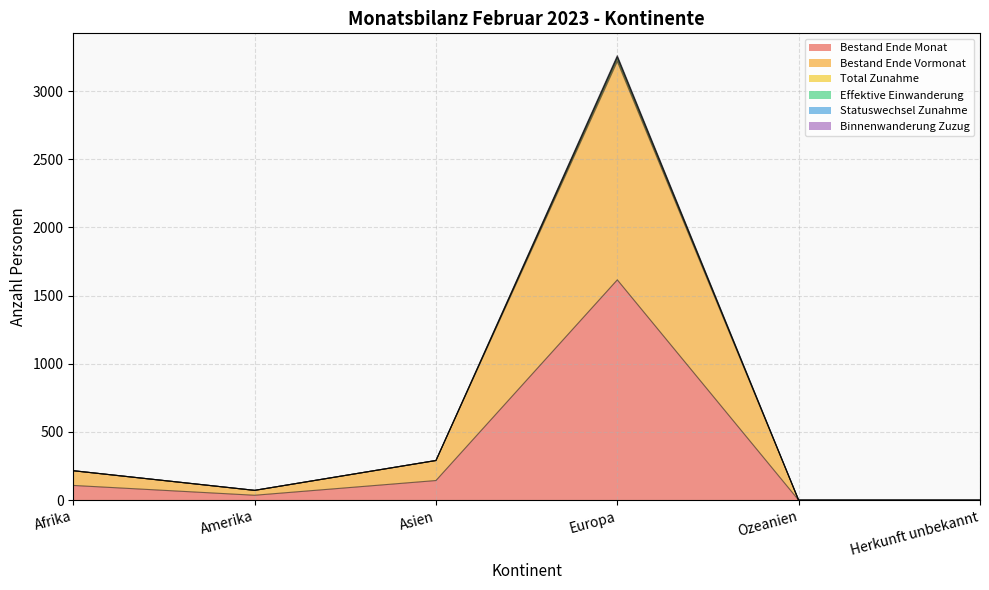

What is the label of the 6th point from the right?

Afrika